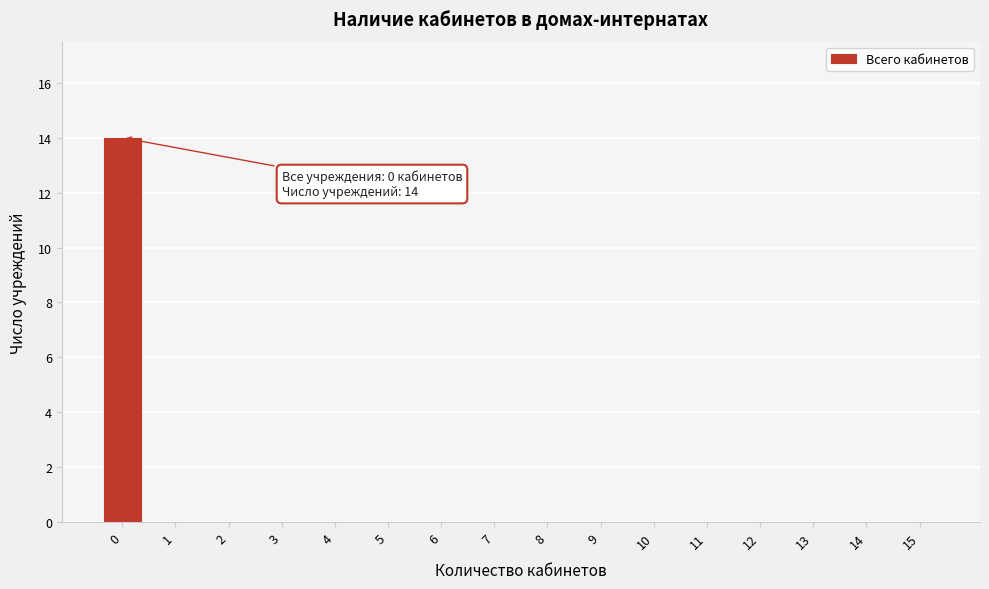

Reading left to right, what are all the values shown in this chart?

0=14	1=0	2=0	3=0	4=0	5=0	6=0	7=0	8=0	9=0	10=0	11=0	12=0	13=0	14=0	15=0